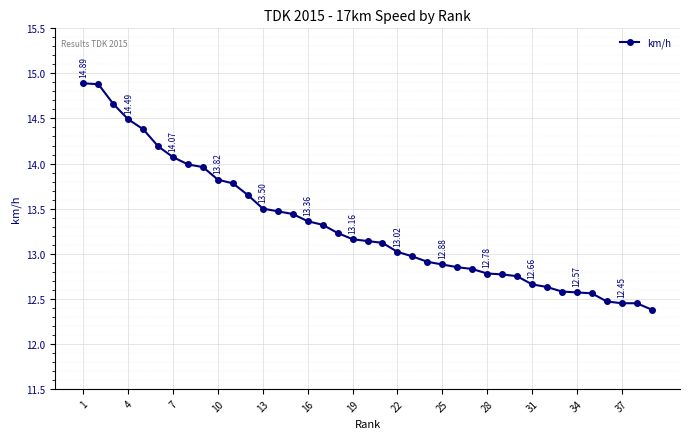

What is the difference between the maximum and minimum values?

2.5